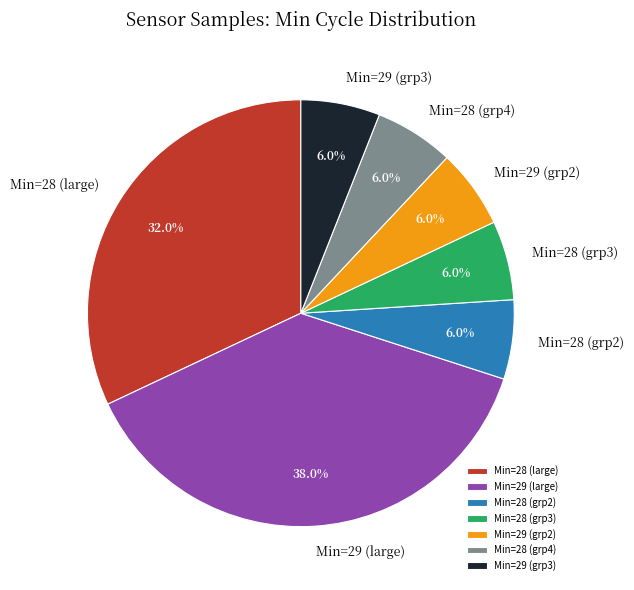

How much of the chart is everything except Min=28 (grp4)?

94.0%